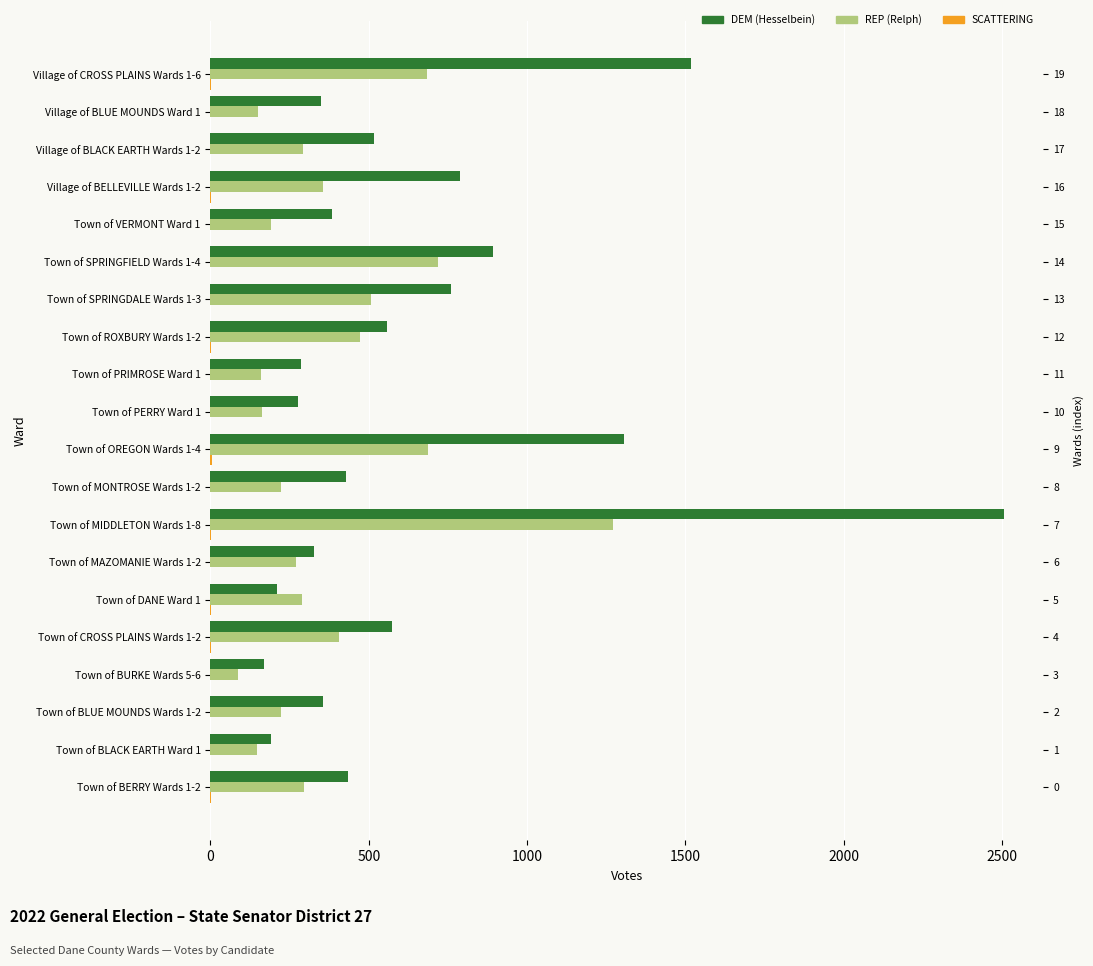

Which series has the largest range (max minus min)?

DEM (Hesselbein)